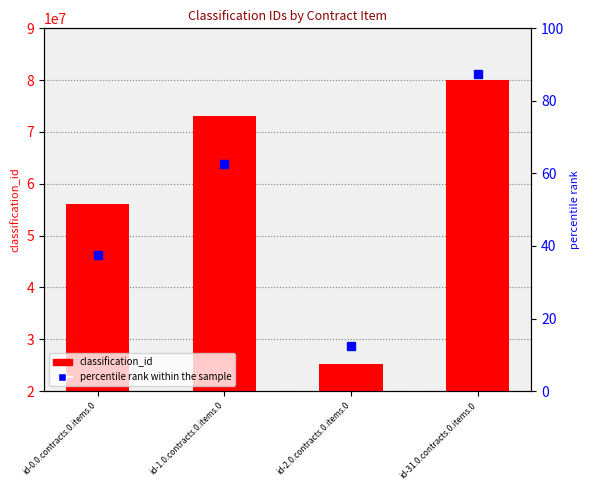

Is it true that percentile rank within the sample equals 24.0 at id-0.0.contracts.0.items.0?

False